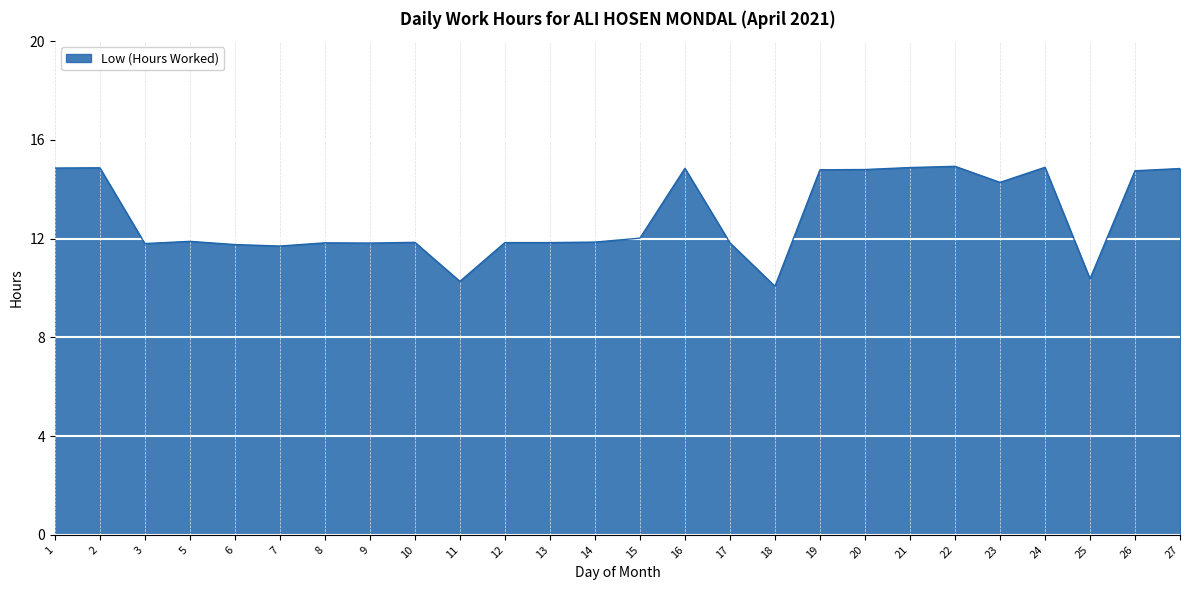

What is the maximum value shown in the chart?

14.9